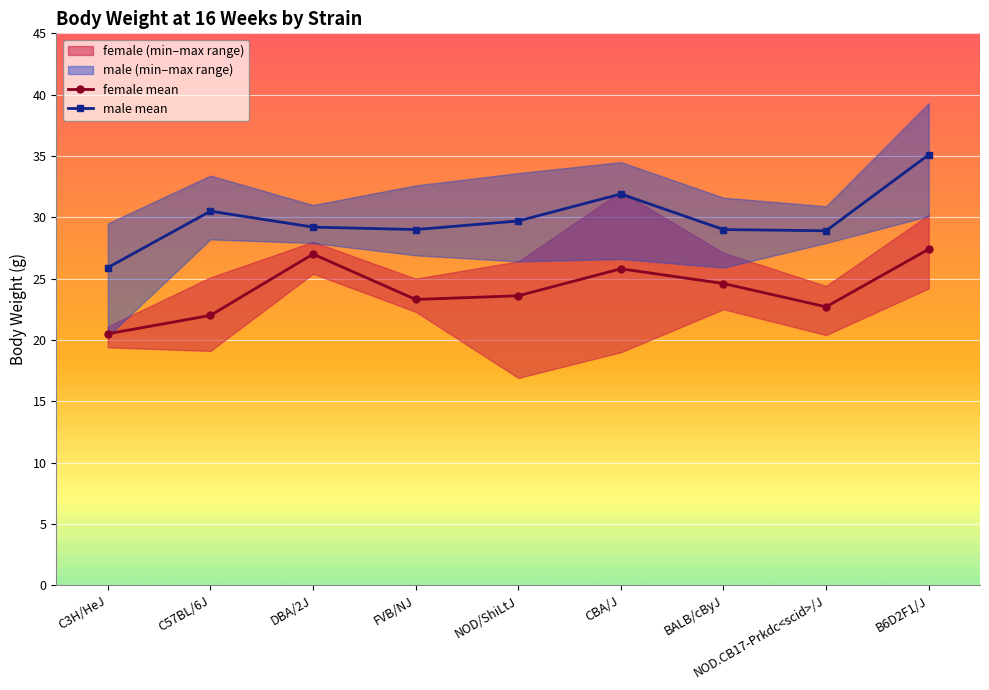

True or false: female mean and male mean intersect in this chart.

False